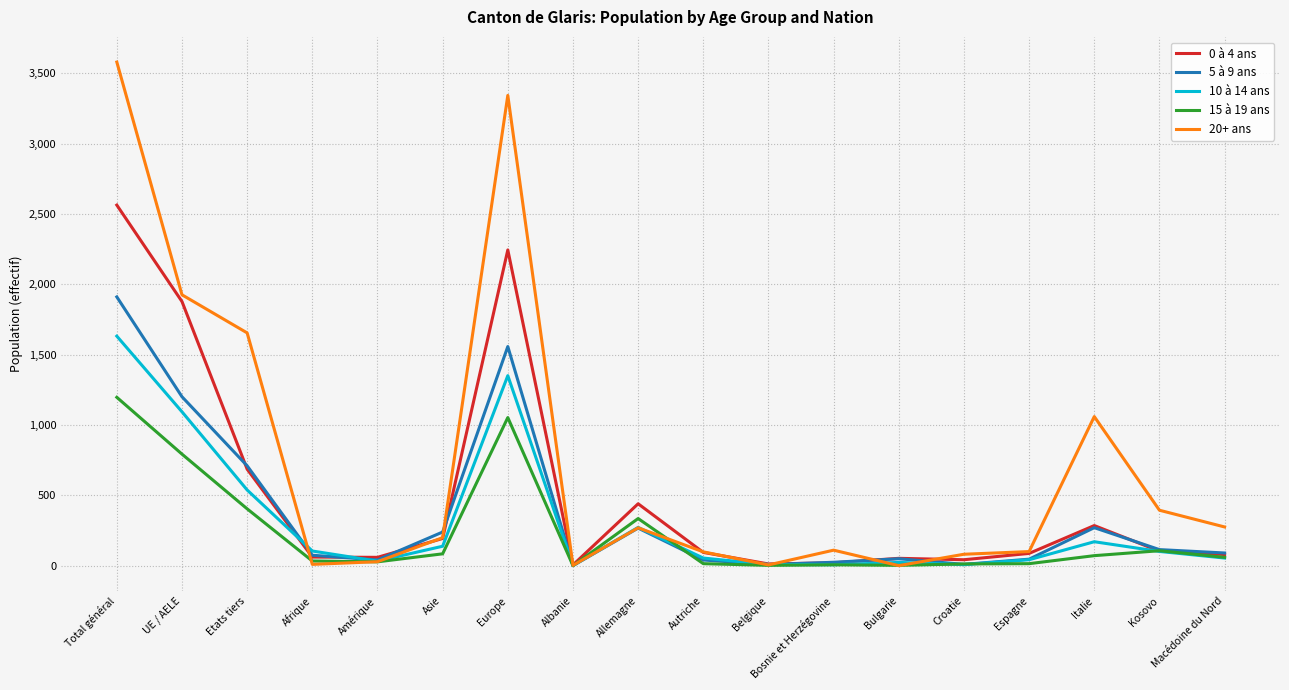

What is the difference between the 0 à 4 ans values at Albanie and Etats tiers?

681